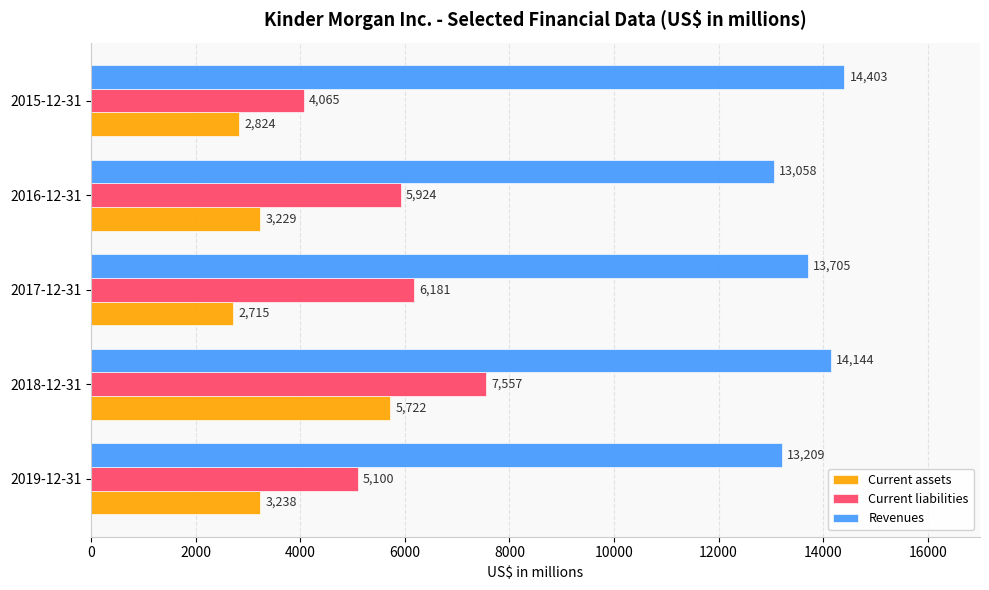

Rank the series at 2016-12-31 from highest to lowest value.

Revenues, Current liabilities, Current assets